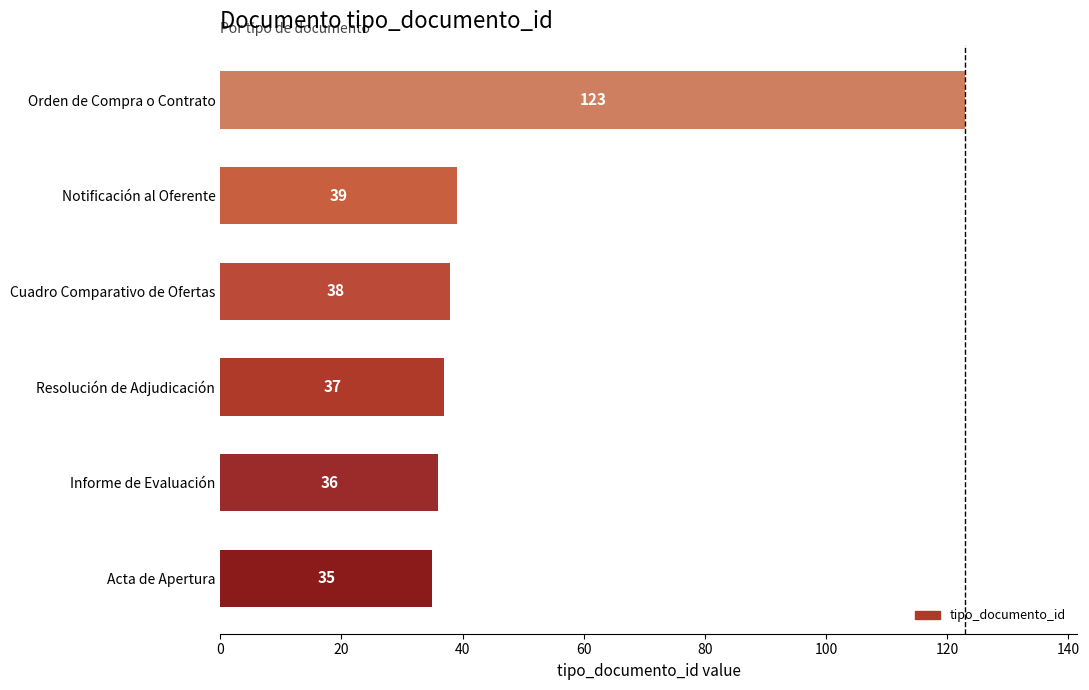

List the labels in order of value, largest first.

Orden de Compra o Contrato, Notificación al Oferente, Cuadro Comparativo de Ofertas, Resolución de Adjudicación, Informe de Evaluación, Acta de Apertura